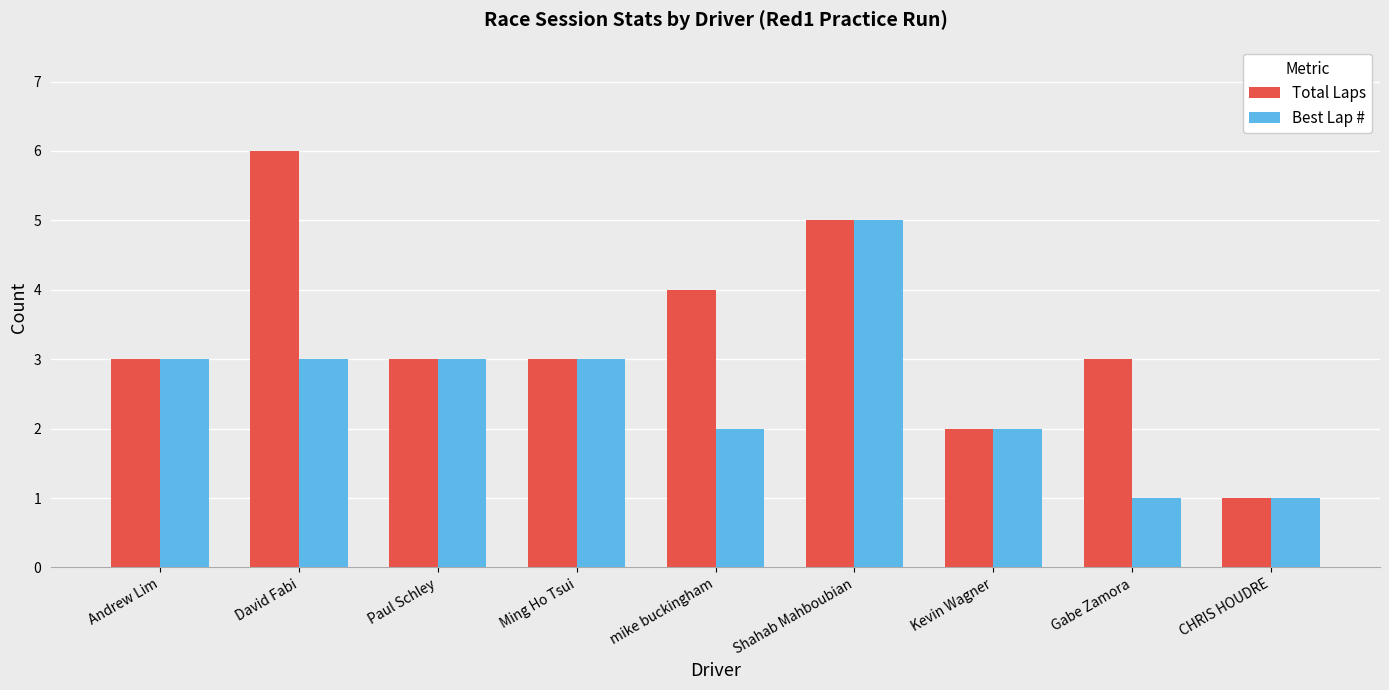

Reading left to right, transcribe all the data shown in this chart.

Total Laps: 3	6	3	3	4	5	2	3	1
Best Lap #: 3	3	3	3	2	5	2	1	1